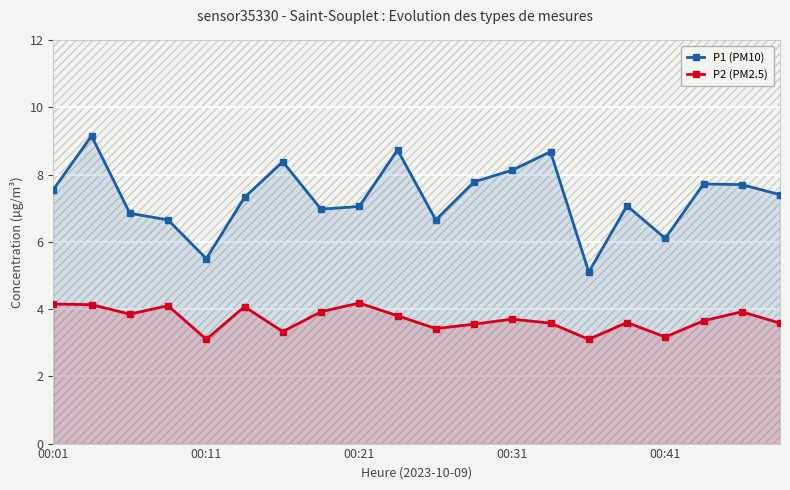

Which series has the widest spread of values?

P1 (PM10)